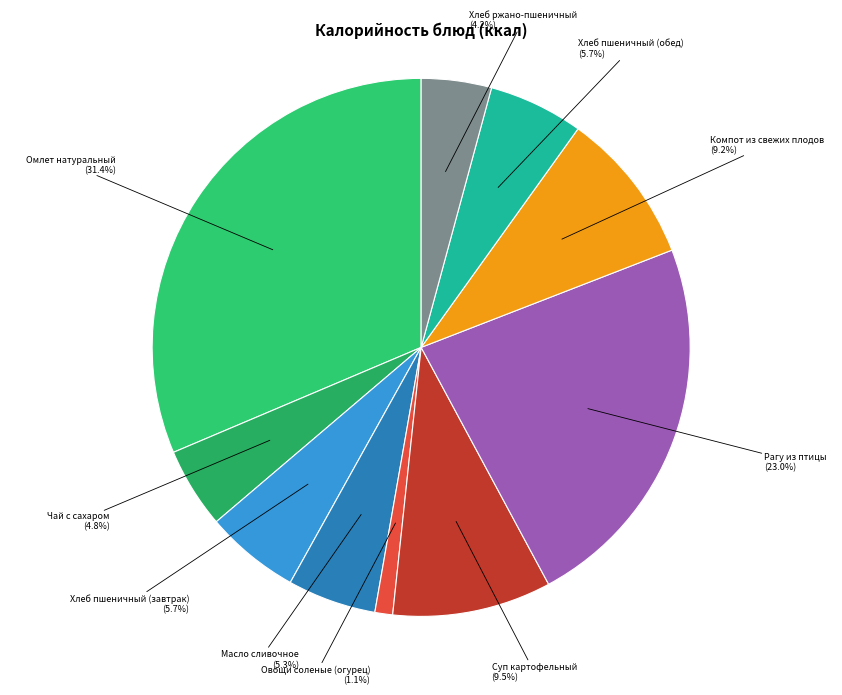

Which category has the biggest portion of the pie?

Омлет натуральный